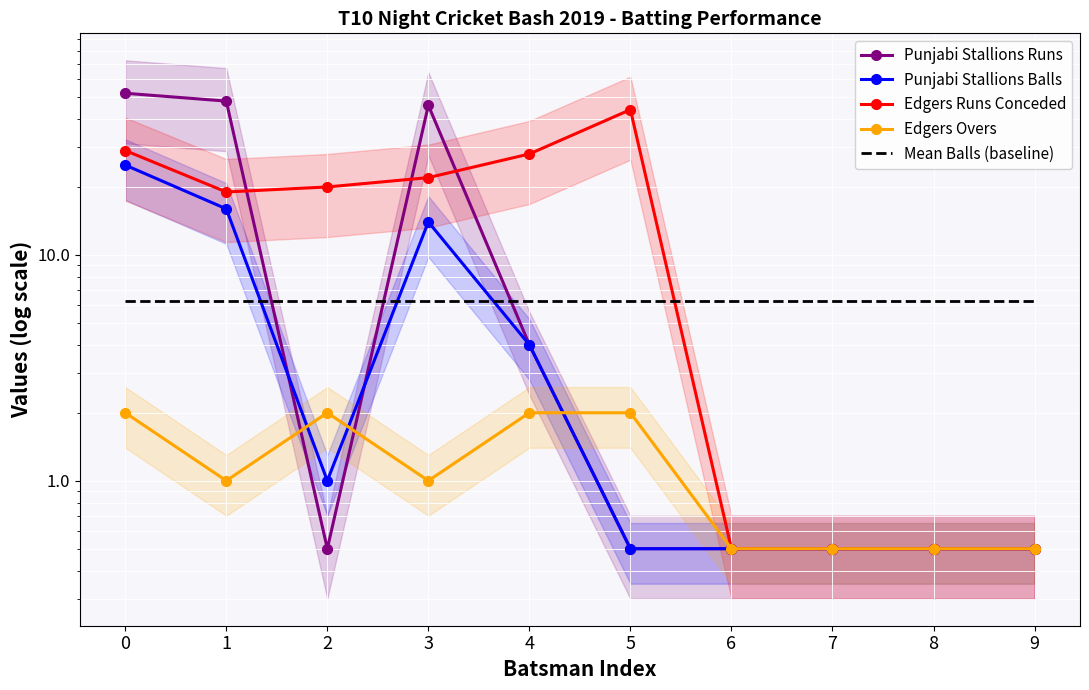

Rank the series by their maximum value, from lowest to highest.

Edgers Overs, Mean Balls (baseline), Punjabi Stallions Balls, Edgers Runs Conceded, Punjabi Stallions Runs